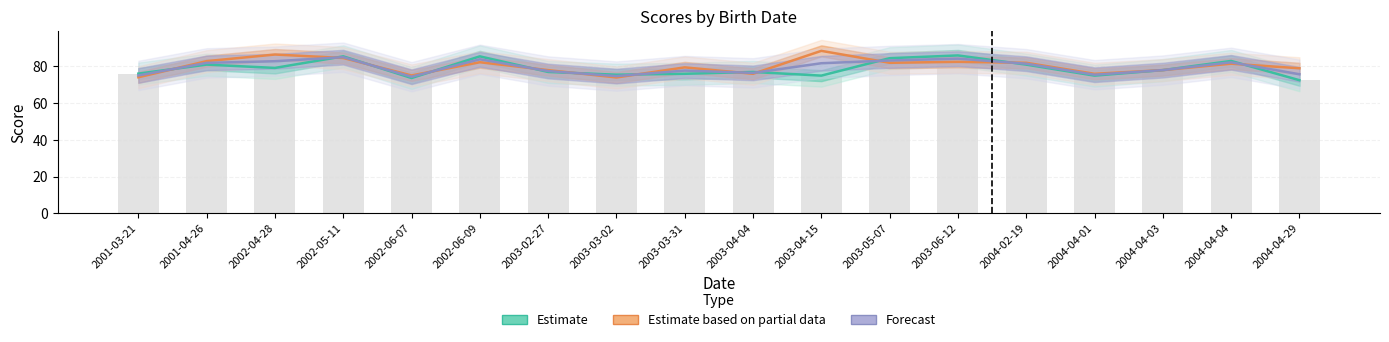

Which has a higher value, 2004-04-03 or 2001-03-21?

2004-04-03